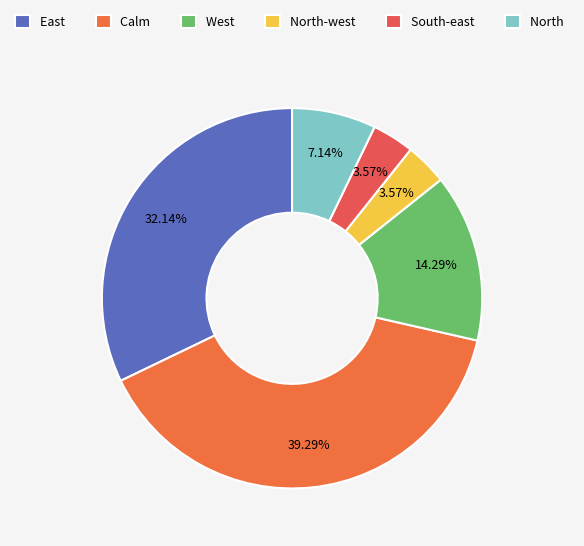

The West slice represents 14% of the pie. True or false?

True